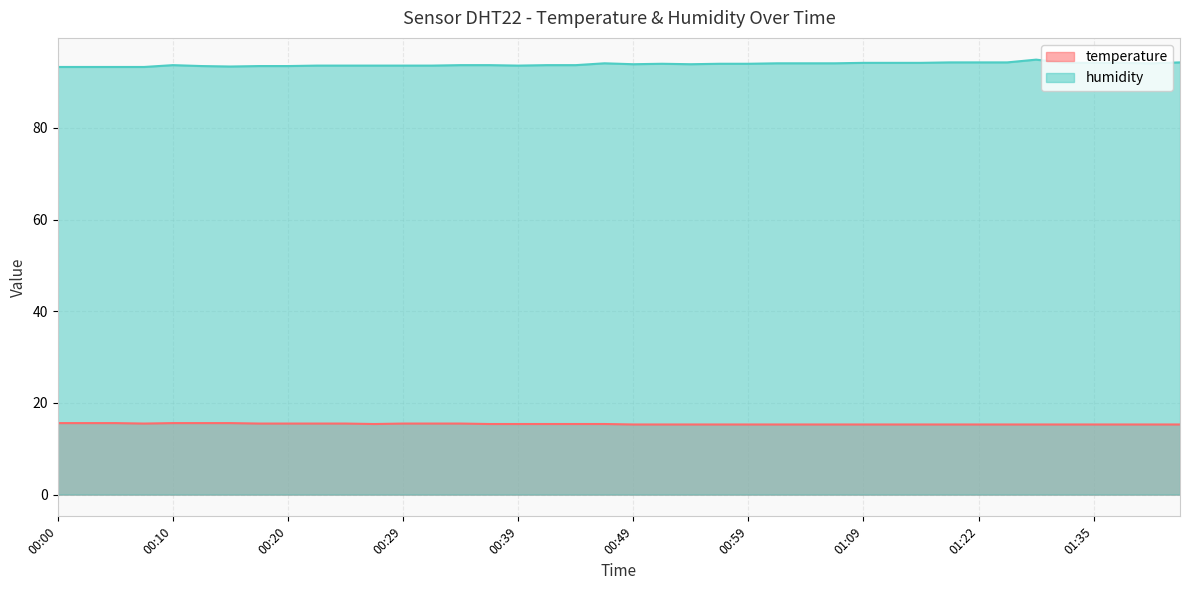

What is the average value of the humidity series?

93.9